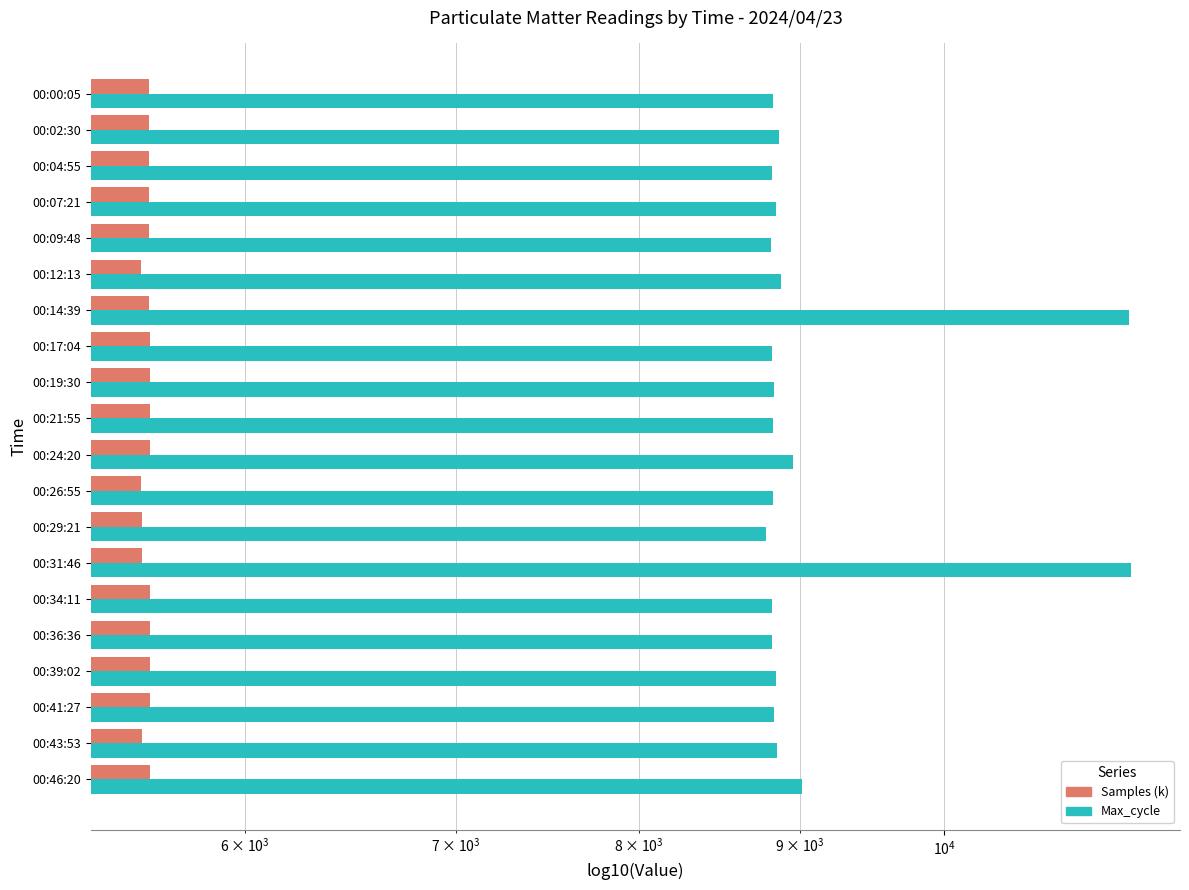

Rank the series by their average value, from highest to lowest.

Max_cycle, Samples (k)